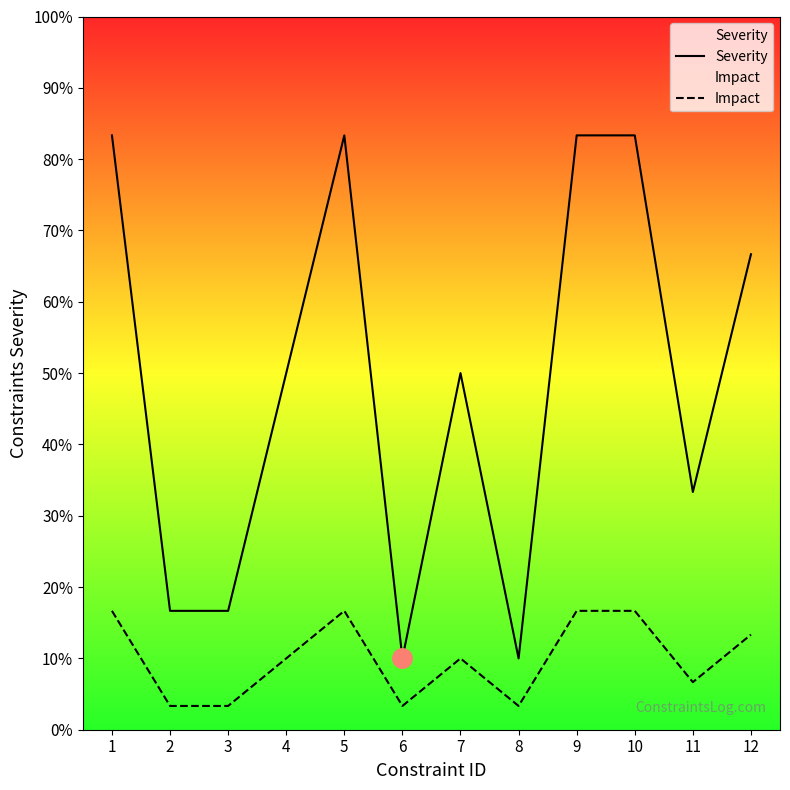

Reading left to right, list all the values displayed in this chart.

Severity: 1=25	2=5	3=5	4=15	5=25	6=3	7=15	8=3	9=25	10=25	11=10	12=20
Impact: 1=5	2=1	3=1	4=3	5=5	6=1	7=3	8=1	9=5	10=5	11=2	12=4